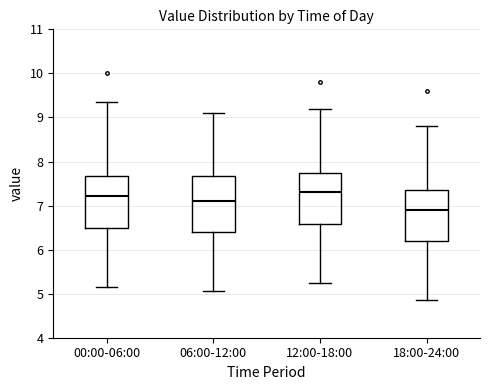

Reading left to right, read every box against the y-axis: the position of its median line, the range the box covers, and the ends of its whiskers. The values are not printed on the chart, so give them approximately, as read against the axis.

00:00-06:00: median 7.2, box 6.5 to 7.7, whiskers 5.2 to 9.4
06:00-12:00: median 7.1, box 6.4 to 7.7, whiskers 5.1 to 9.1
12:00-18:00: median 7.3, box 6.6 to 7.8, whiskers 5.3 to 9.2
18:00-24:00: median 6.9, box 6.2 to 7.4, whiskers 4.9 to 8.8